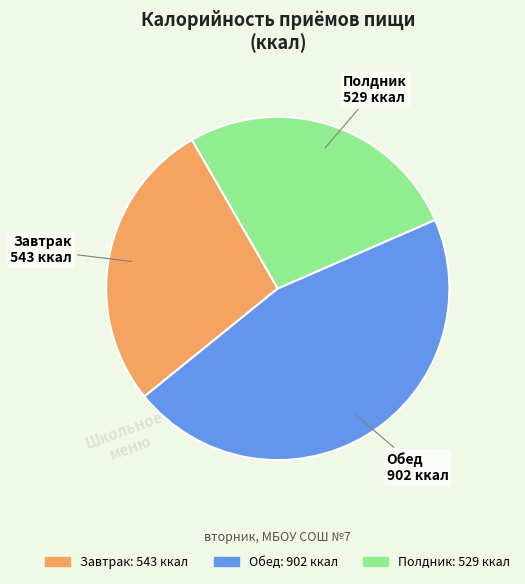

How many segments does this pie chart have?

3